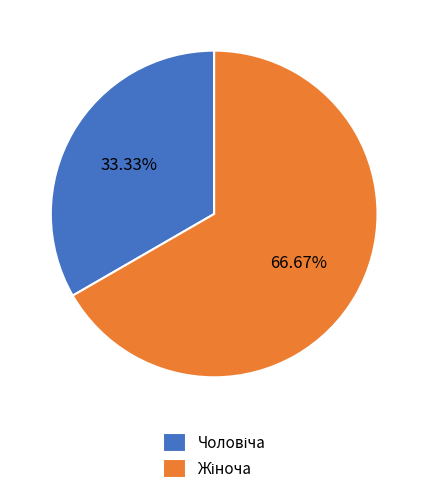

Is there a majority slice in this chart?

Yes